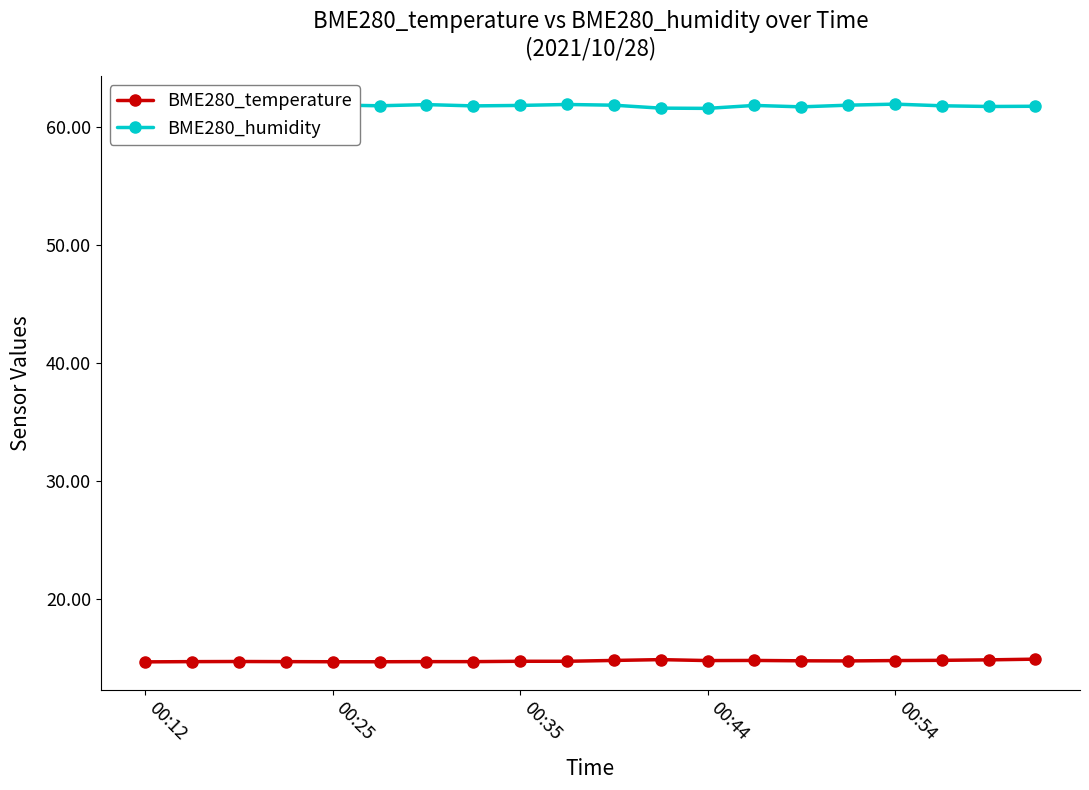

Which series has the largest range (max minus min)?

BME280_humidity